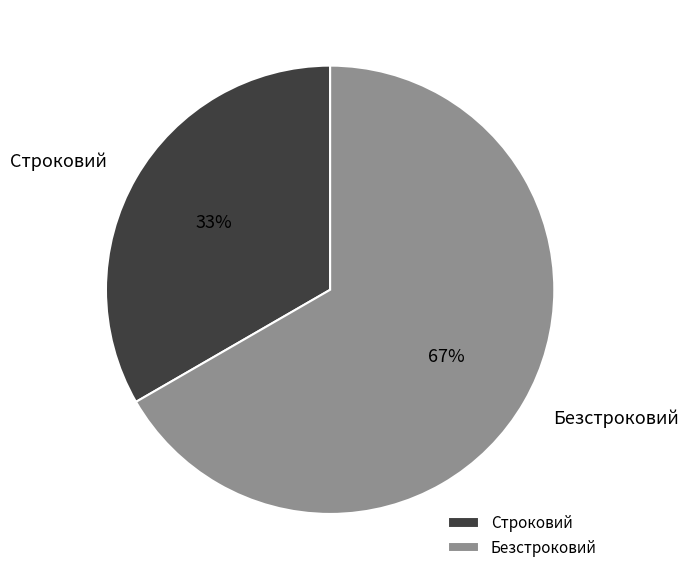

How many slices are in this pie chart?

2